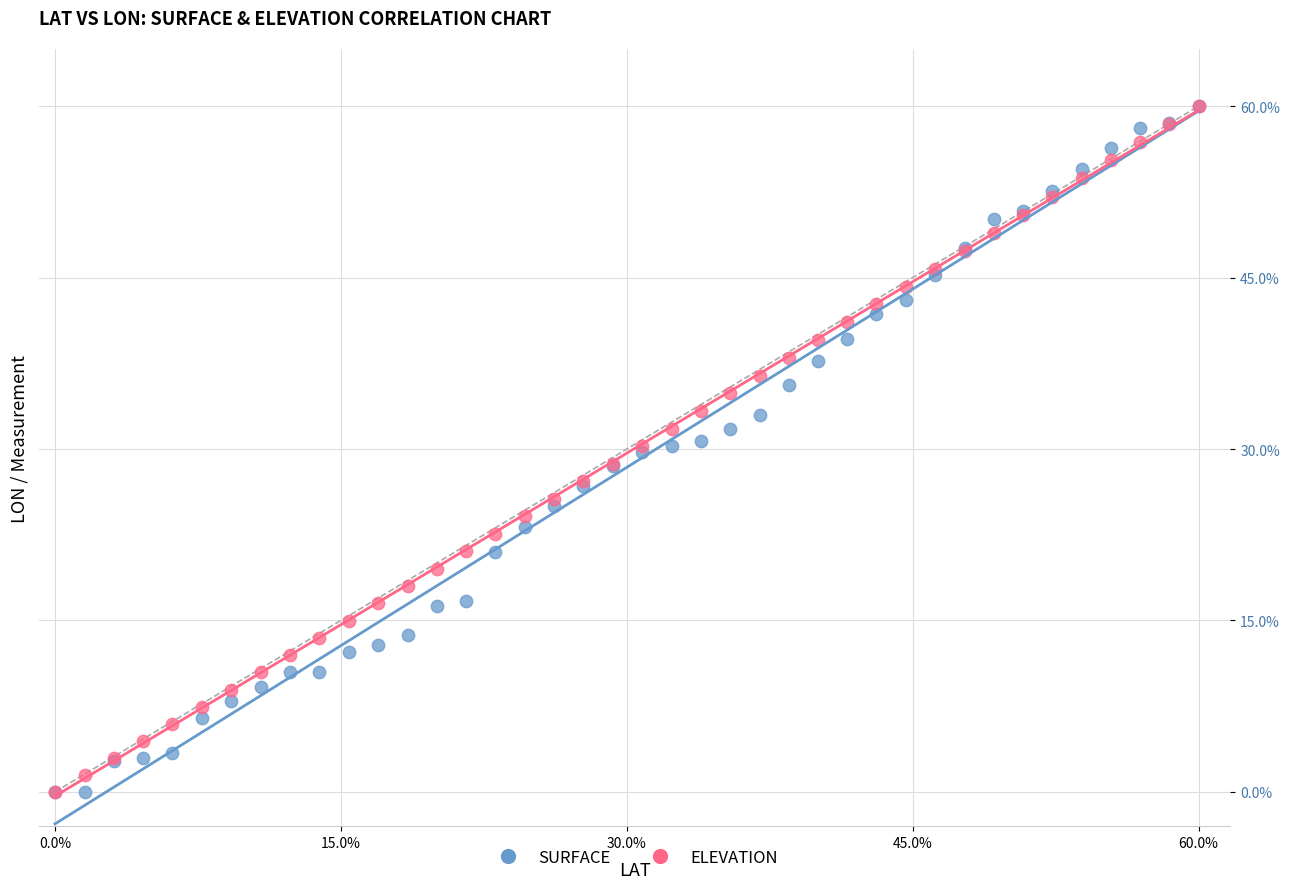

What are all the series names shown in the legend?

SURFACE, ELEVATION